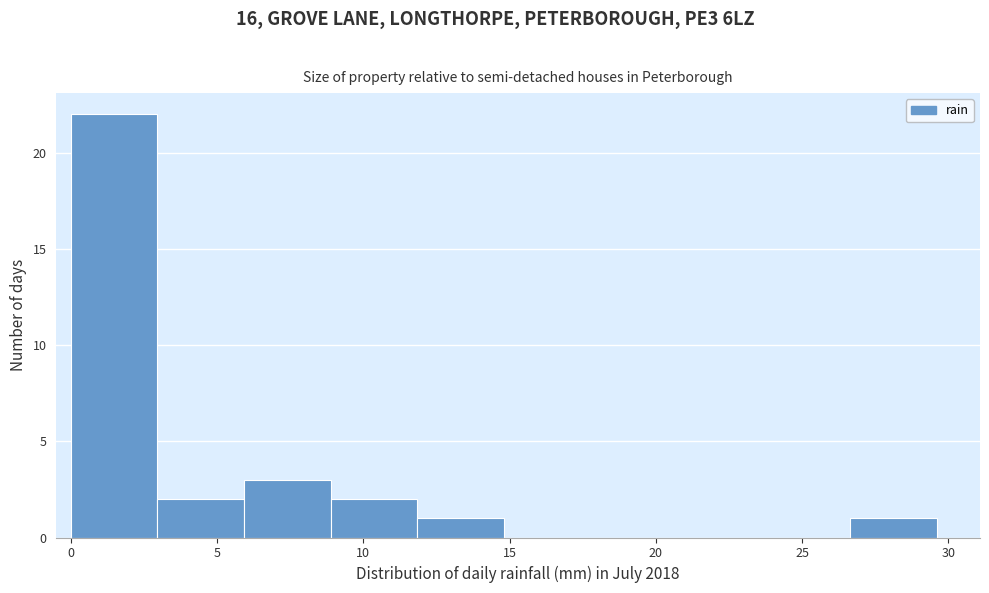

Reading left to right, list every bar in this chart as the range it spans on the x-axis followed by its height. Neither the bar edges nor the heights are printed on the chart, so give them approximately, as read against the axes.

0.0 to 3.0: 22
3.0 to 6.0: 2
6.0 to 9.0: 3
9.0 to 12.0: 2
12.0 to 15.0: 1
15.0 to 18.0: 0
18.0 to 20.5: 0
20.5 to 23.5: 0
23.5 to 26.5: 0
26.5 to 29.5: 1